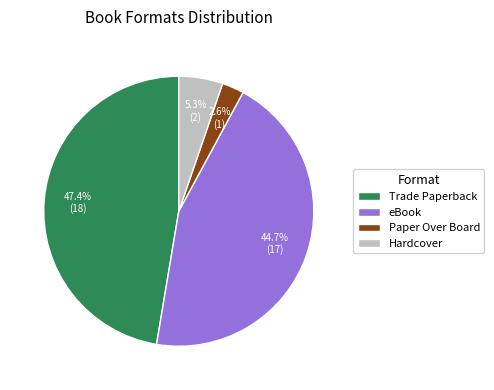

What is the largest slice in the pie chart?

Trade Paperback